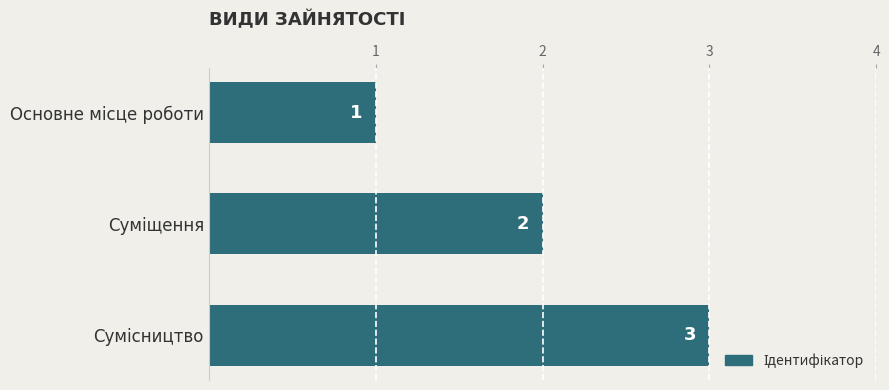

What is the minimum value shown in the chart?

1